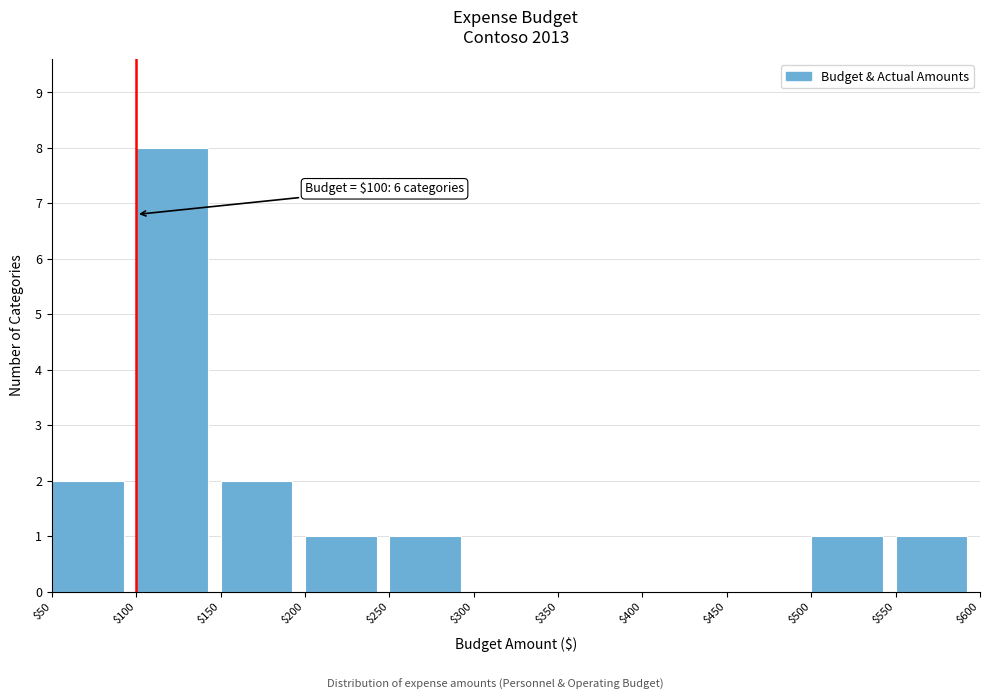

Which range on the x-axis has the tallest bar?

$100 to $150